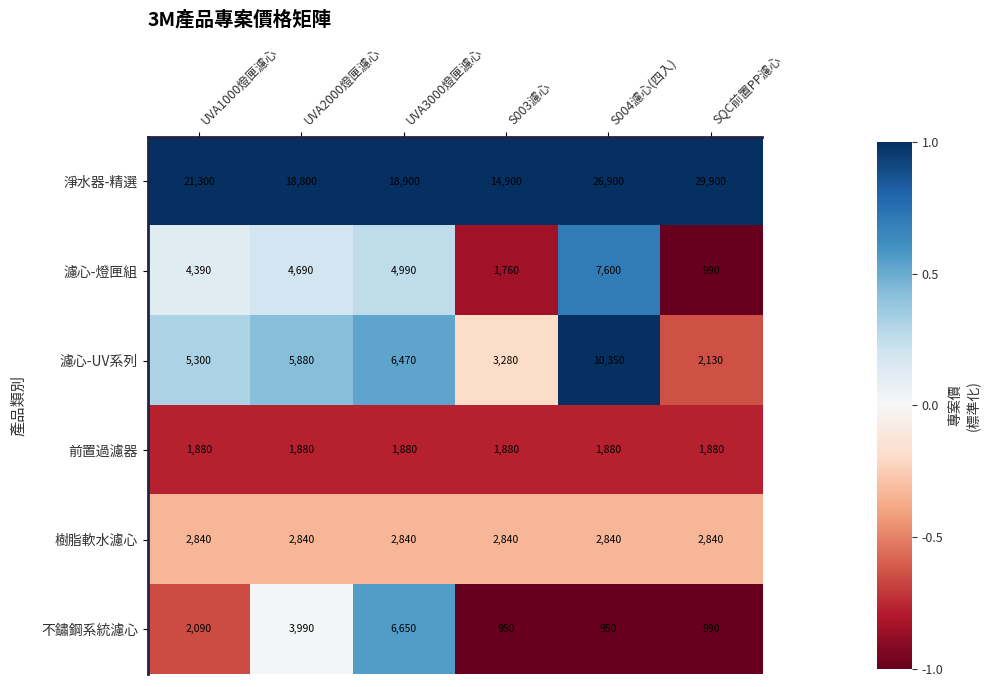

Which category has the lowest value in the 濾心-UV系列 series?

SQC前置PP濾心